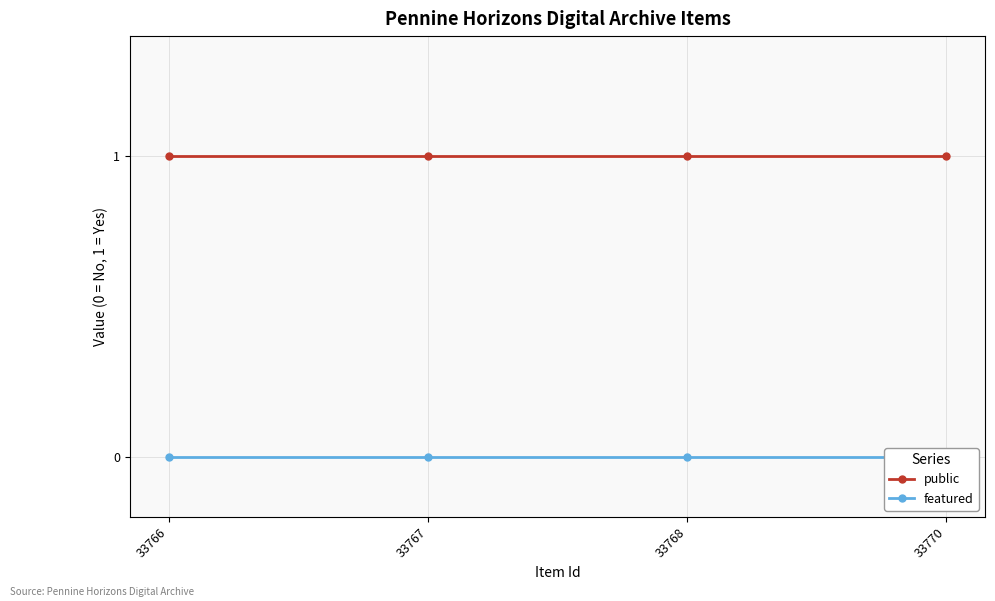

At which label does public reach its peak?

33766